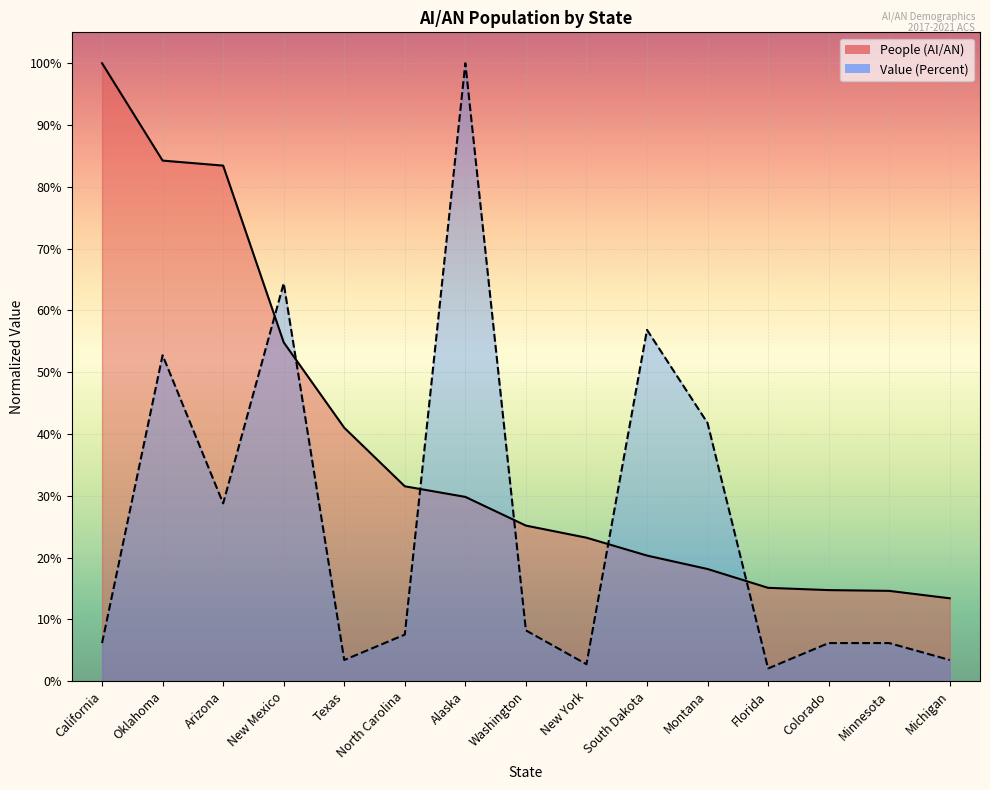

What is the difference between the second highest and second lowest values in the Value (Percent) series?

0.6